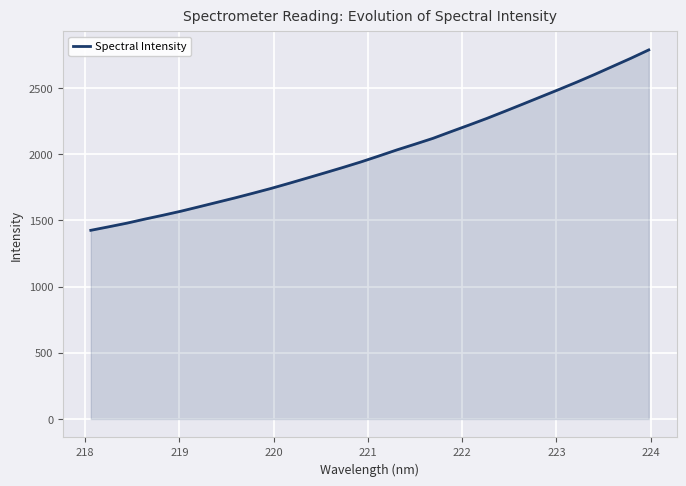

What is the difference between the maximum and minimum values?

1361.9